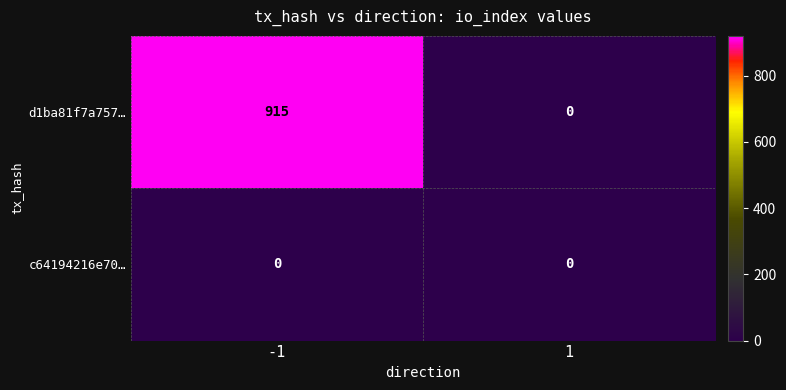

Rank the series by their average value, from highest to lowest.

d1ba81f7a757…, c64194216e70…